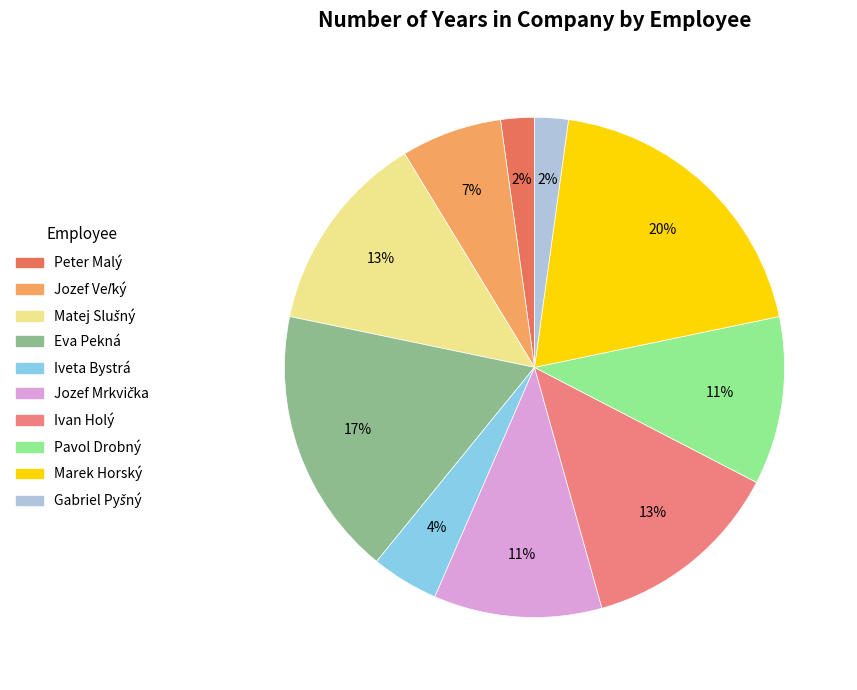

Which slice is the largest?

Marek Horský